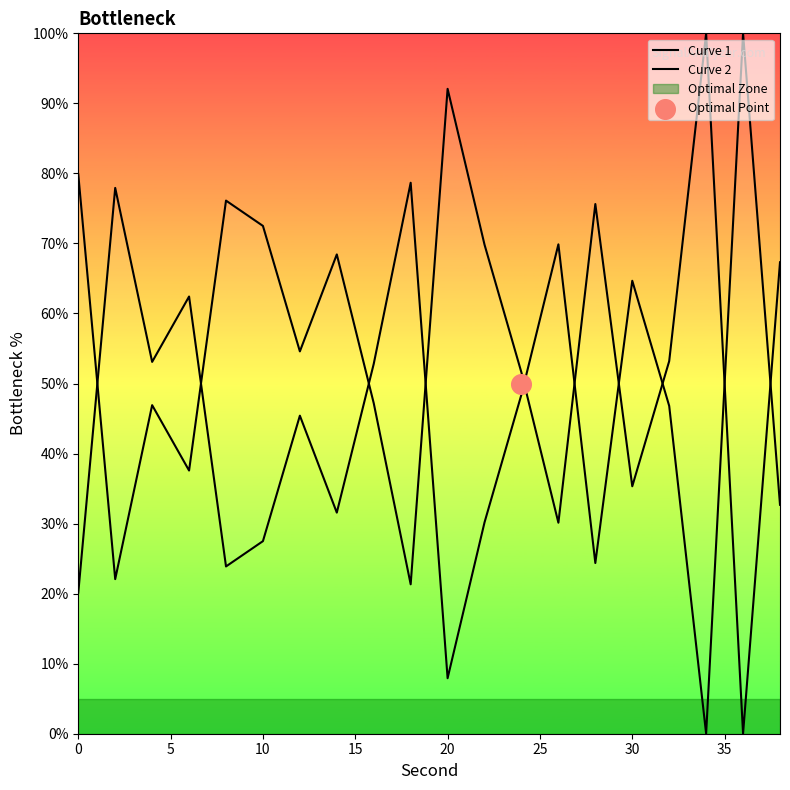

Which series has the largest Y range (max minus min)?

Curve 1